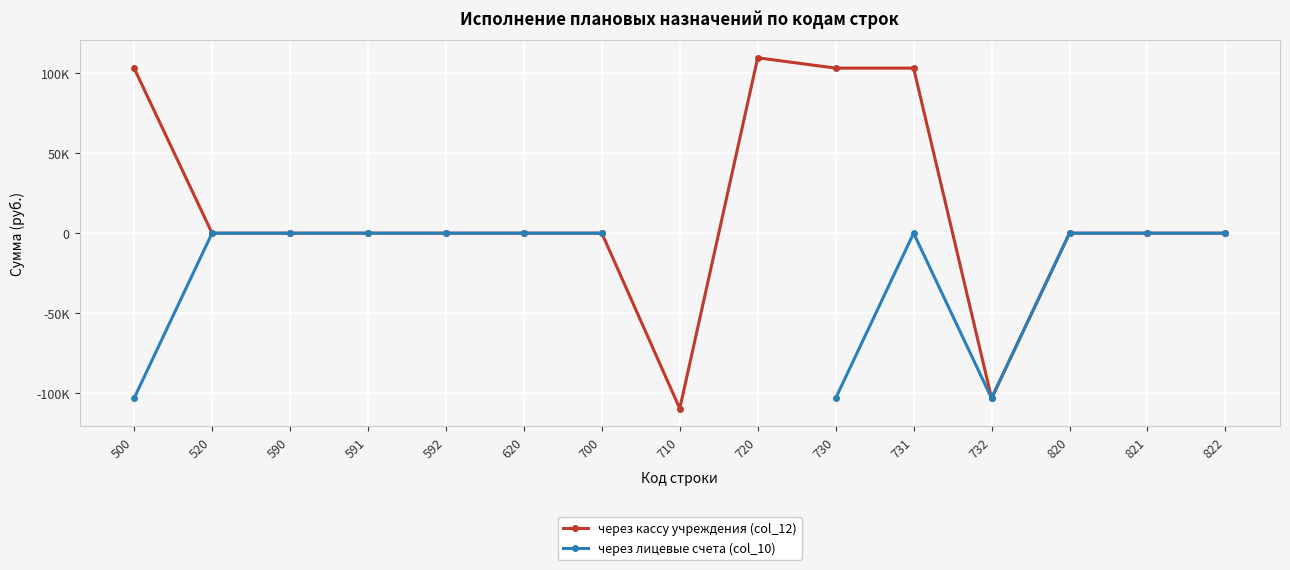

What is the difference between the second highest and second lowest values in the через кассу учреждения (col_12) series?

206050.5